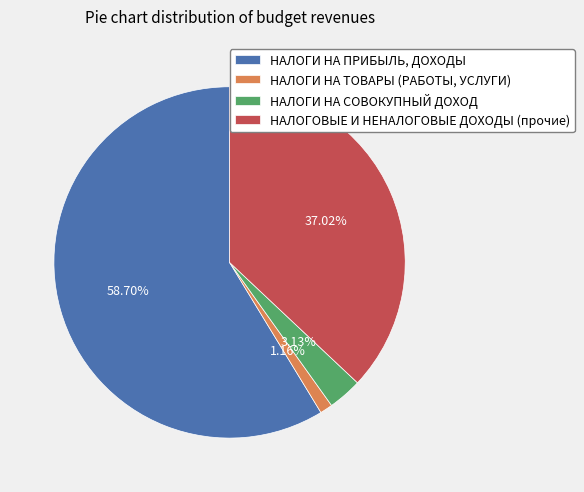

How many segments does this pie chart have?

4